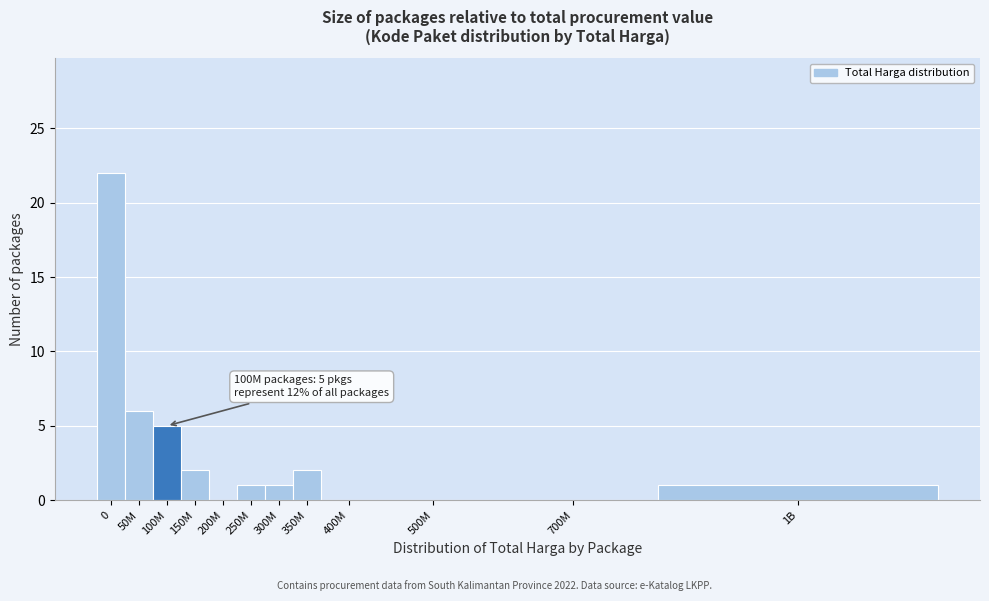

Reading left to right, transcribe all the data shown in this chart.

0=22	50M=6	100M=5	150M=2	200M=0	250M=1	300M=1	350M=2	400M=0	500M=0	700M=0	1B=1